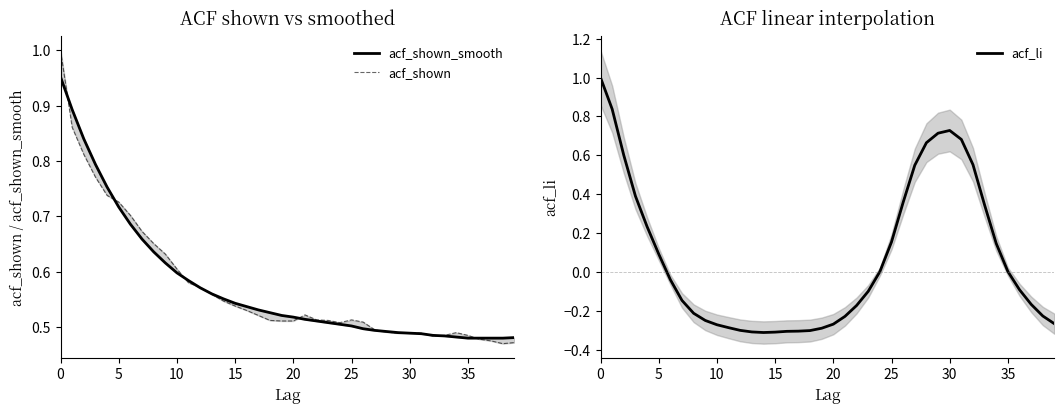

What value does the acf_shown_smooth series have at 12?

0.6